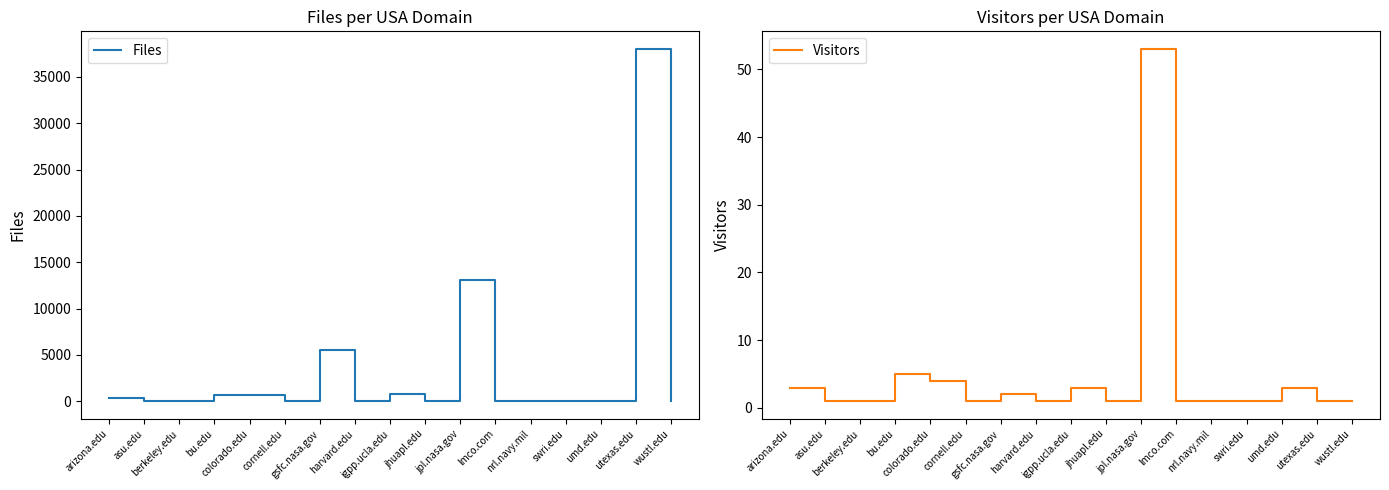

What position from the right is nrl.navy.mil?

5